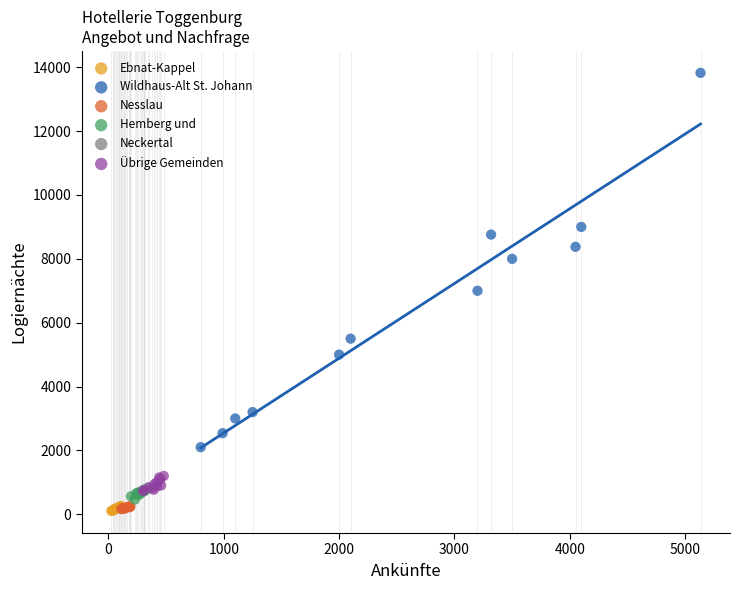

Which series has the widest spread of Y values?

Wildhaus-Alt St. Johann